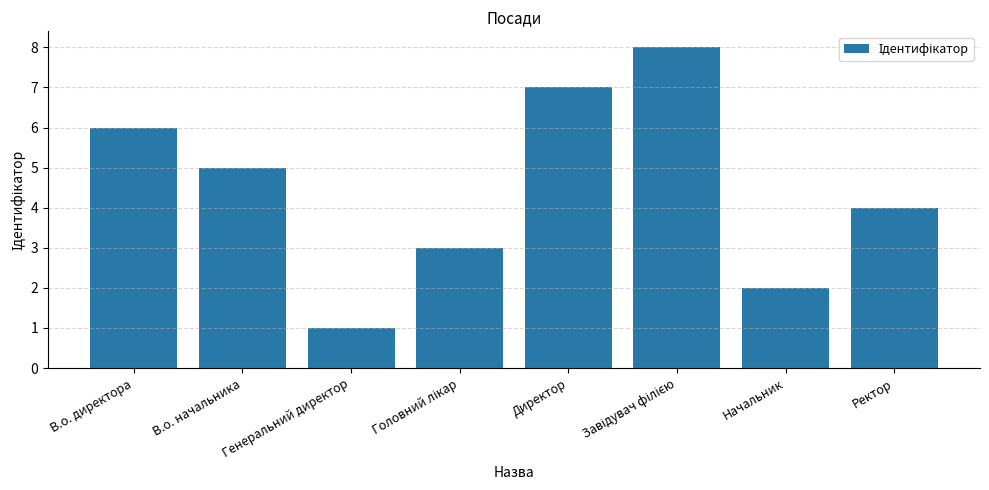

What is the change in value from В.о. начальника to Генеральний директор?

-4